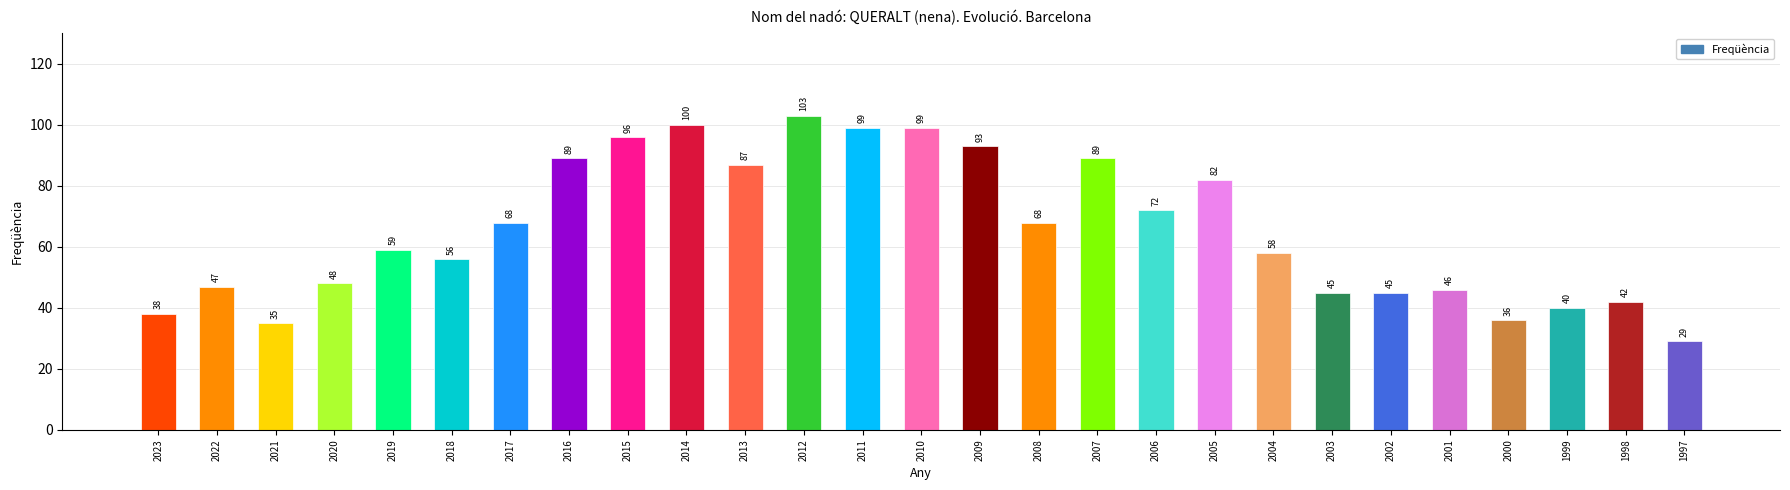

Approximately how many times larger is the value at 2007 compared to 1998?

2.1